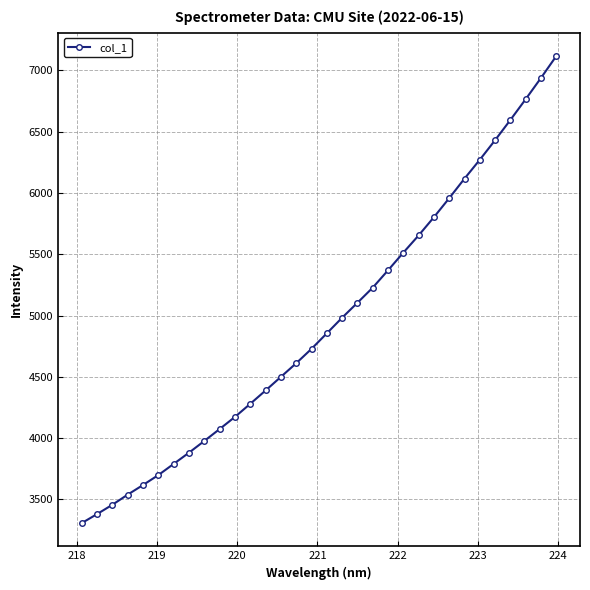

What is the smallest value displayed?

3307.1